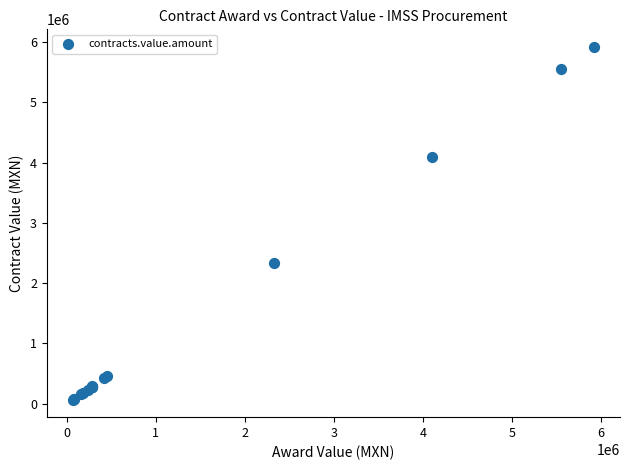

What Y value in the scatter plot is closest to 2995262?

2332583.4